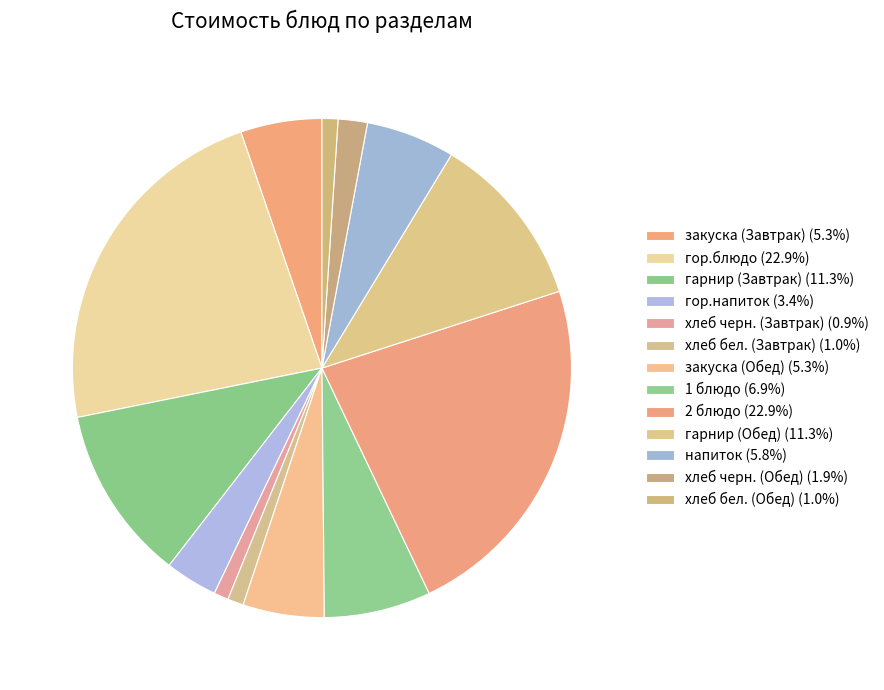

To the nearest percent, what is the combined percentage of гарнир (Обед) and хлеб бел. (Обед)?

12%